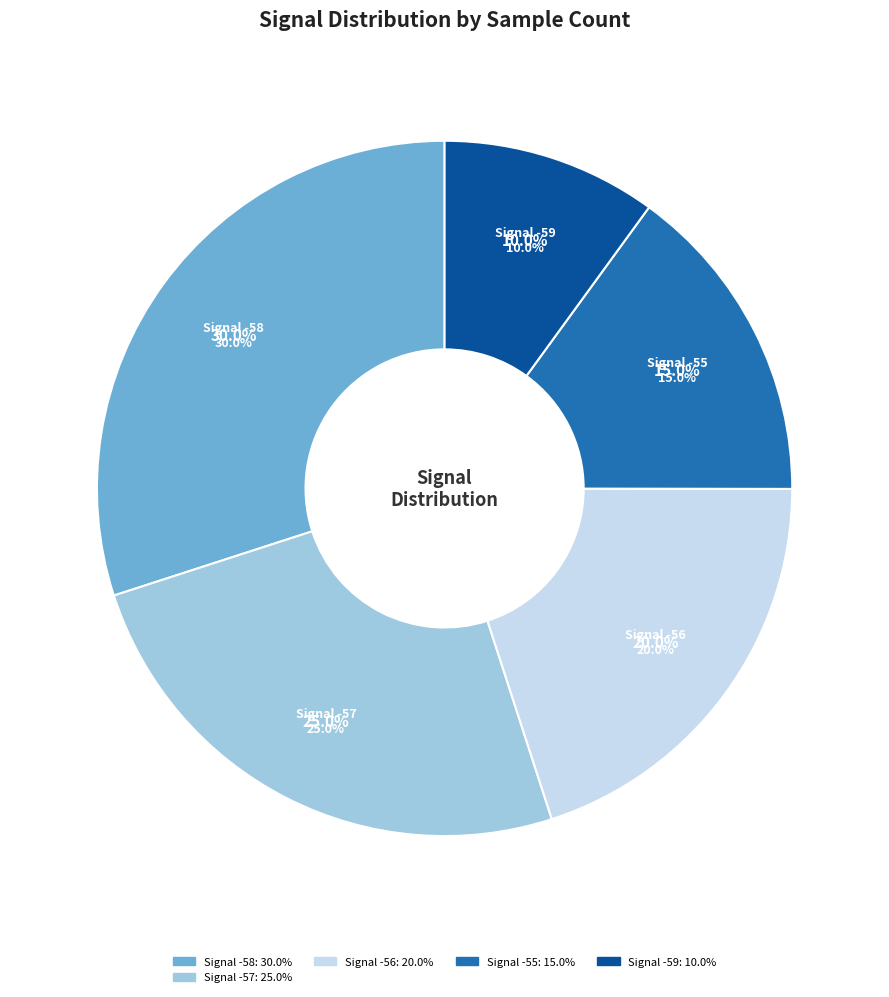

True or false: -56 accounts for 1% of the total.

False